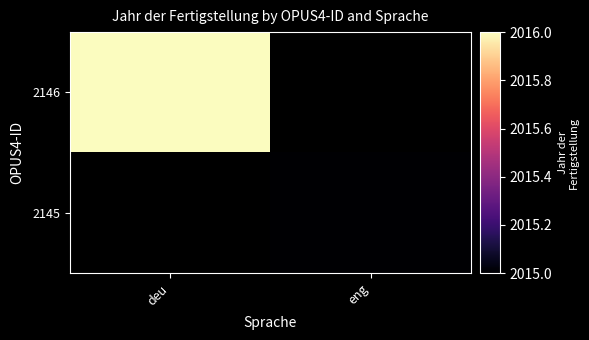

Is the value of 2146 at eng greater than the value of 2145 at eng?

No